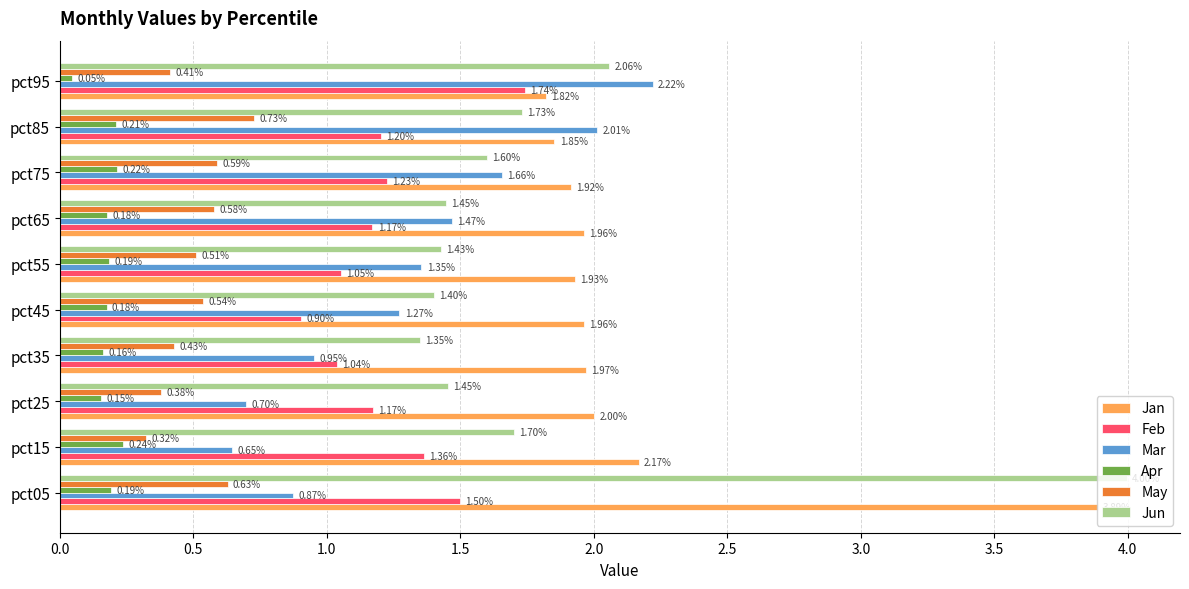

Count the May values in the range 0 to 1.

10